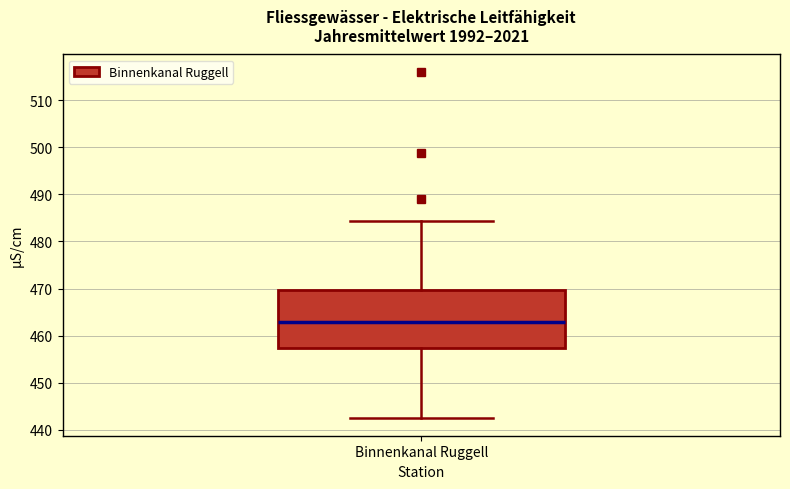

Where does the lower whisker of the box for Binnenkanal Ruggell end on the y-axis? The values are not printed on the chart, so give them approximately, as read against the axis.

442